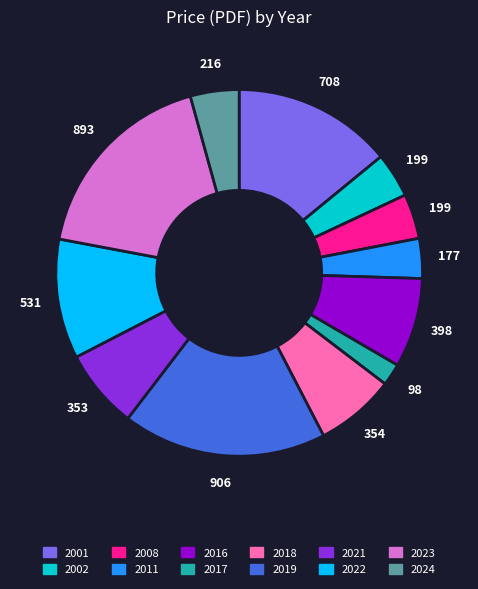

Do 2011 and 2001 together represent more than half of the pie?

No